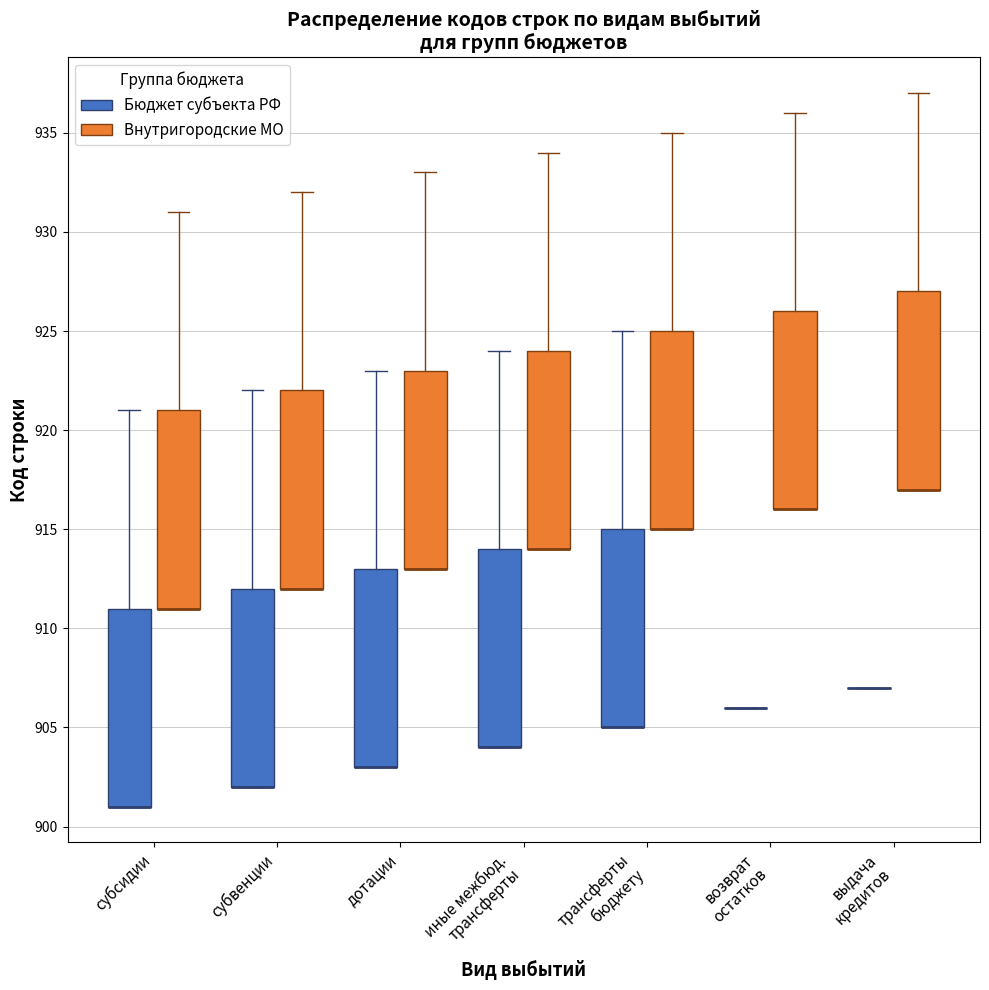

Reading left to right, transcribe this box plot: for each box, give where its median line is, the range the box spans, and where its two whiskers end, as read against the y-axis. The values are not printed on the chart, so give them approximately, as read against the axis.

субсидии (Бюджет субъекта РФ): median 901 (drawn on the box's lower edge), box 901 to 911, whiskers 901 to 921
субсидии (Внутригородские МО): median 911 (drawn on the box's lower edge), box 911 to 921, whiskers 911 to 931
субвенции (Бюджет субъекта РФ): median 902 (drawn on the box's lower edge), box 902 to 912, whiskers 902 to 922
субвенции (Внутригородские МО): median 912 (drawn on the box's lower edge), box 912 to 922, whiskers 912 to 932
дотации (Бюджет субъекта РФ): median 903 (drawn on the box's lower edge), box 903 to 913, whiskers 903 to 923
дотации (Внутригородские МО): median 913 (drawn on the box's lower edge), box 913 to 923, whiskers 913 to 933
иные межбюд. трансферты (Бюджет субъекта РФ): median 904 (drawn on the box's lower edge), box 904 to 914, whiskers 904 to 924
иные межбюд. трансферты (Внутригородские МО): median 914 (drawn on the box's lower edge), box 914 to 924, whiskers 914 to 934
трансферты бюджету (Бюджет субъекта РФ): median 905 (drawn on the box's lower edge), box 905 to 915, whiskers 905 to 925
трансферты бюджету (Внутригородские МО): median 915 (drawn on the box's lower edge), box 915 to 925, whiskers 915 to 935
возврат остатков (Бюджет субъекта РФ): box collapsed to a line at 906, whiskers 906 to 906
возврат остатков (Внутригородские МО): median 916 (drawn on the box's lower edge), box 916 to 926, whiskers 916 to 936
выдача кредитов (Бюджет субъекта РФ): box collapsed to a line at 907, whiskers 907 to 907
выдача кредитов (Внутригородские МО): median 917 (drawn on the box's lower edge), box 917 to 927, whiskers 917 to 937